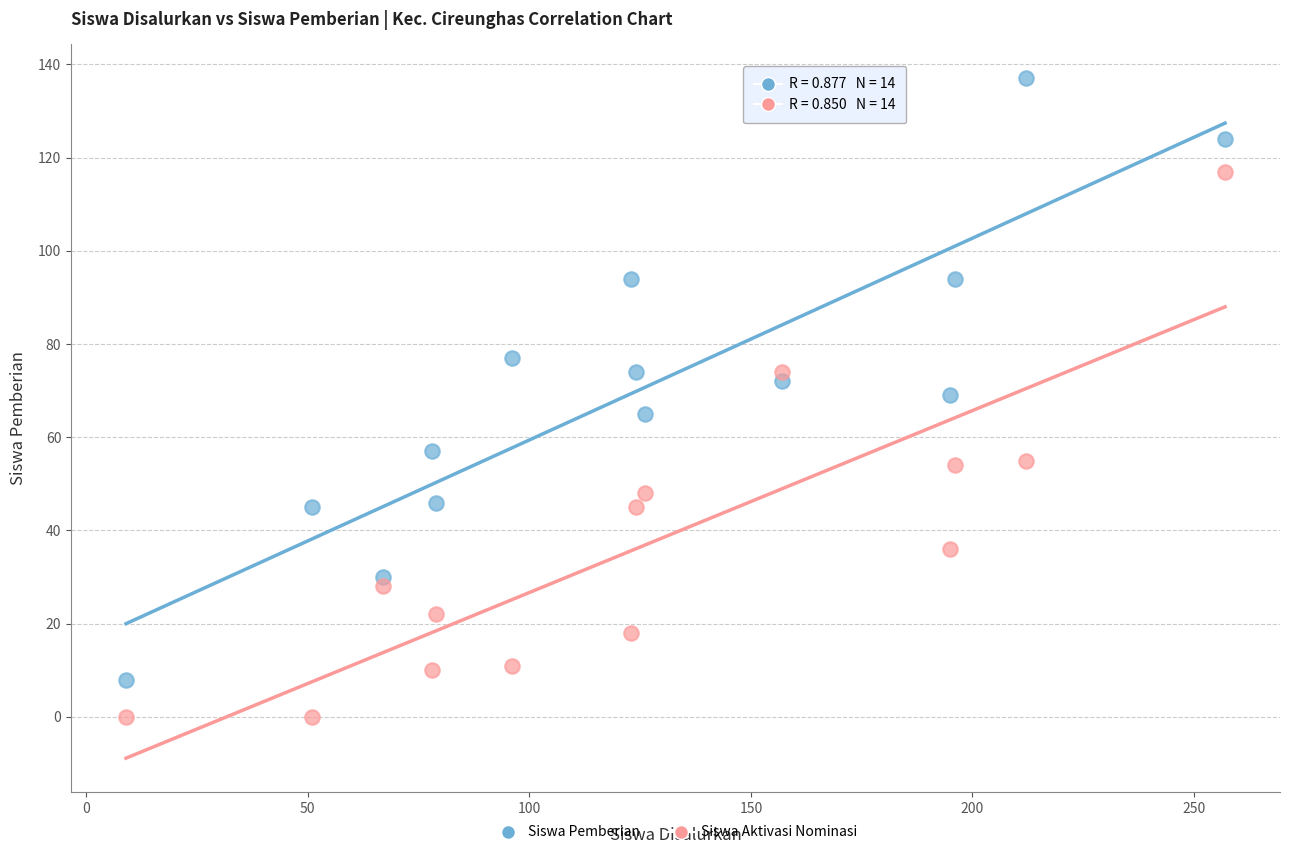

What are all the series names shown in the legend?

Siswa Pemberian, Siswa Aktivasi Nominasi